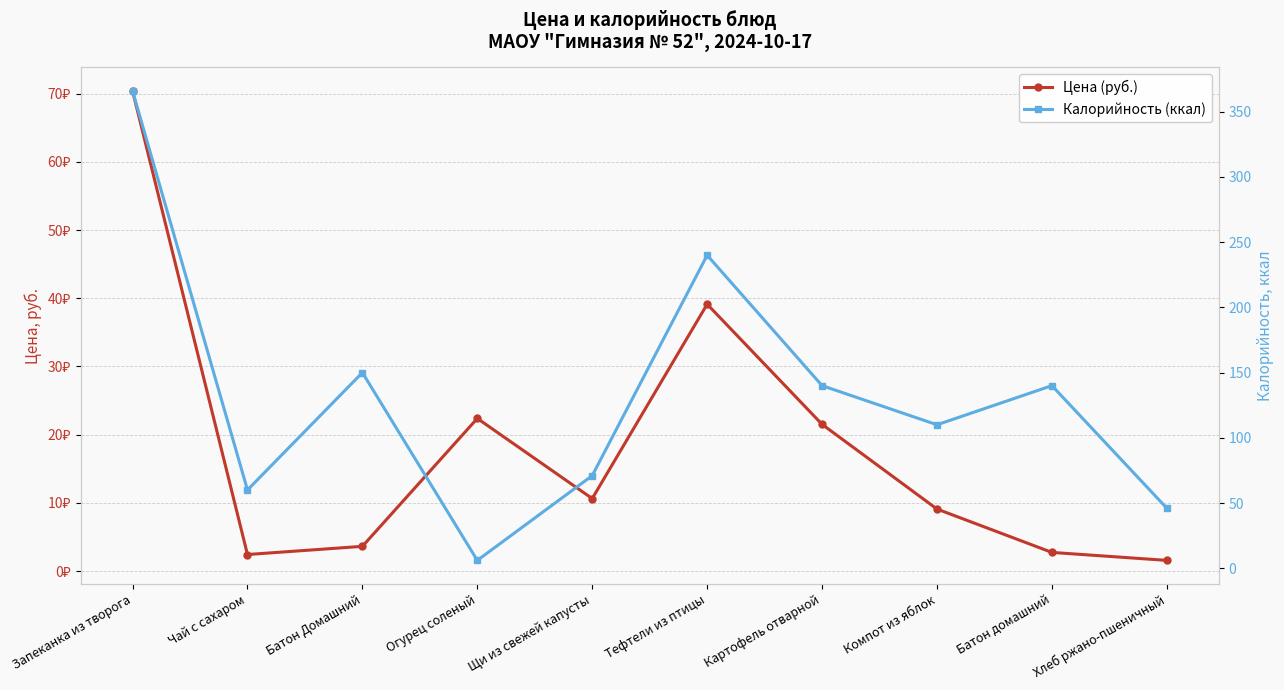

True or false: Калорийность (ккал) and Цена (руб.) intersect in this chart.

True